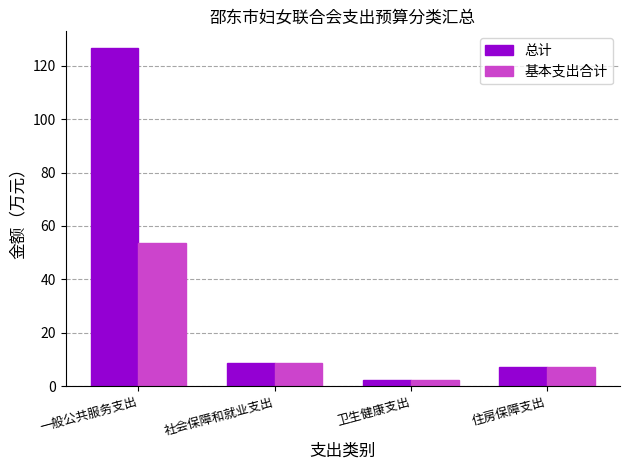

Is it true that 基本支出合计 equals 2.3 at 卫生健康支出?

True